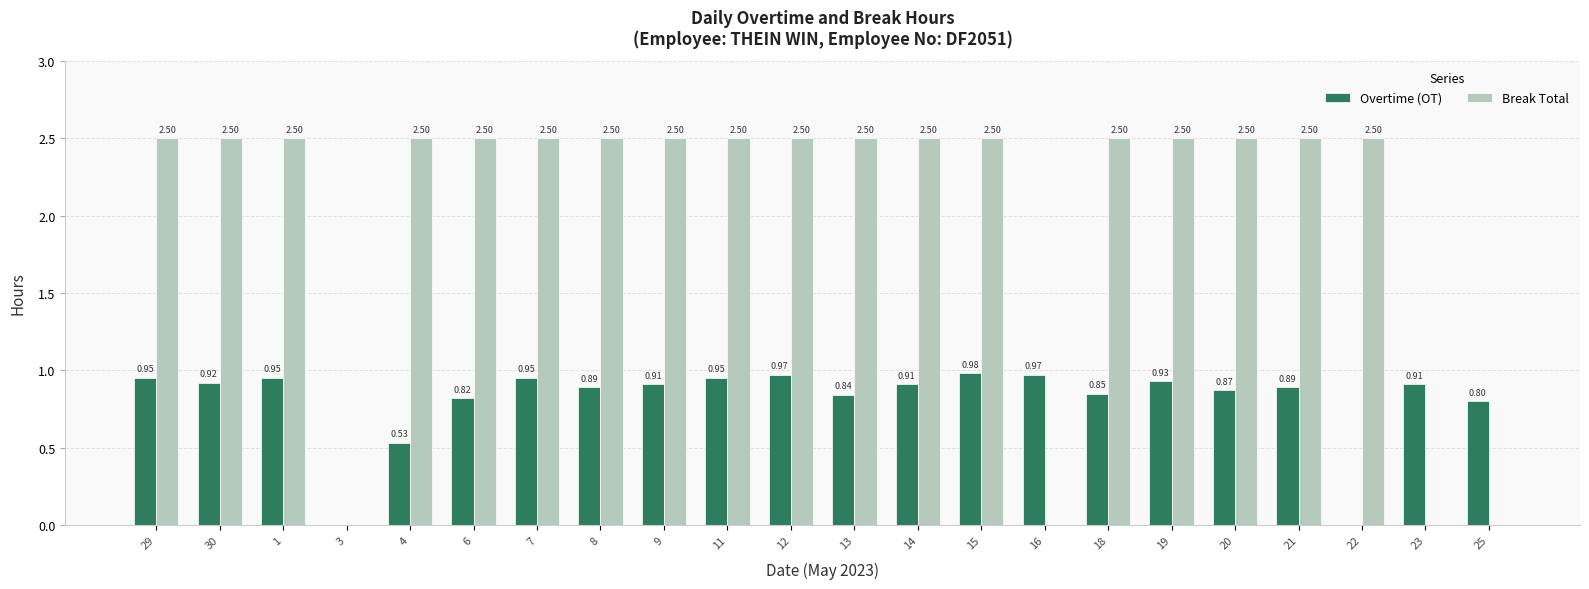

Which series has the largest total across all categories?

Break Total